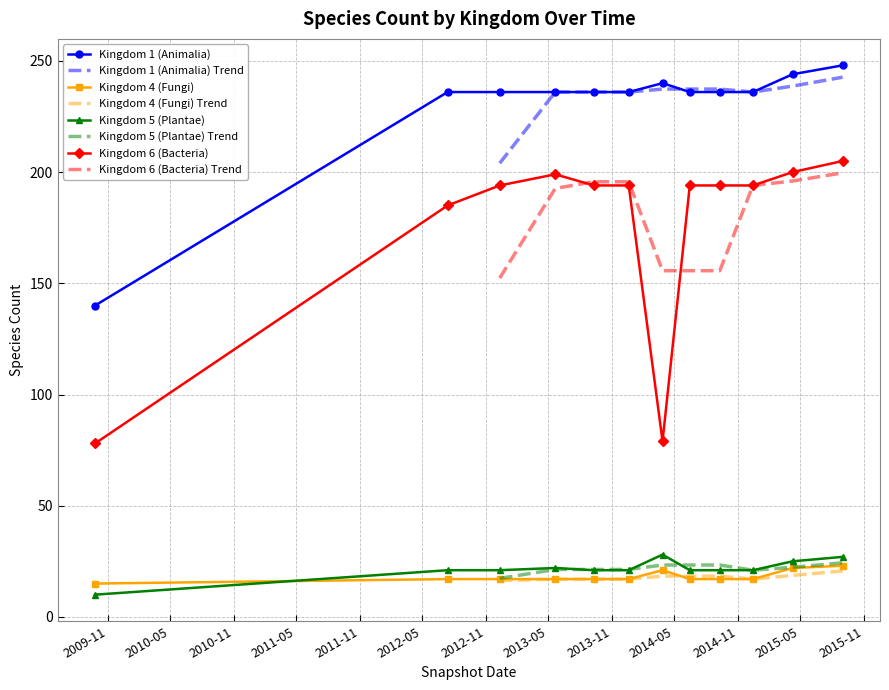

What is the label of the 8th point from the left?

2014-06-15